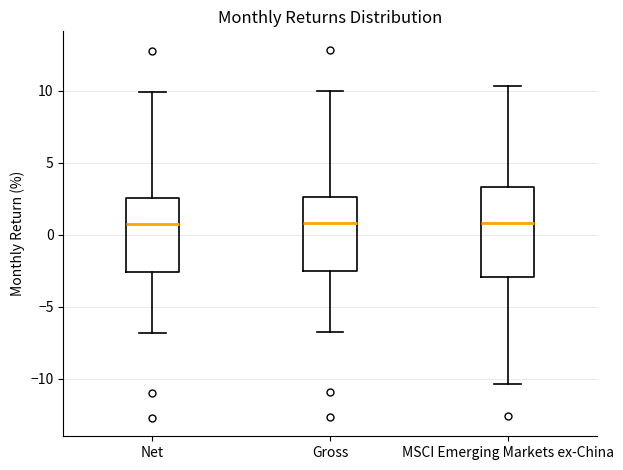

Where does the lower whisker of the box for MSCI Emerging Markets ex-China end on the y-axis? The values are not printed on the chart, so give them approximately, as read against the axis.

-10.5